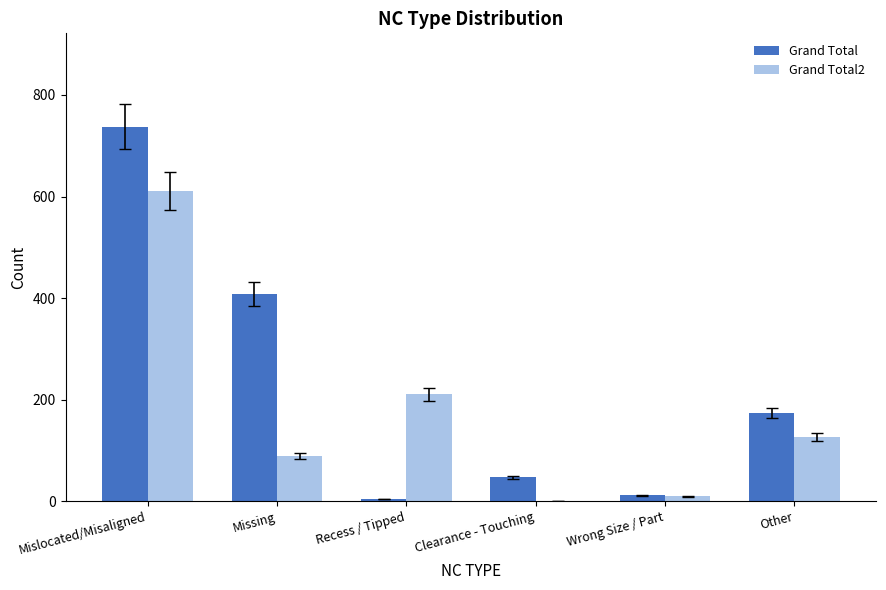

Does the chart contain stacked bars?

No